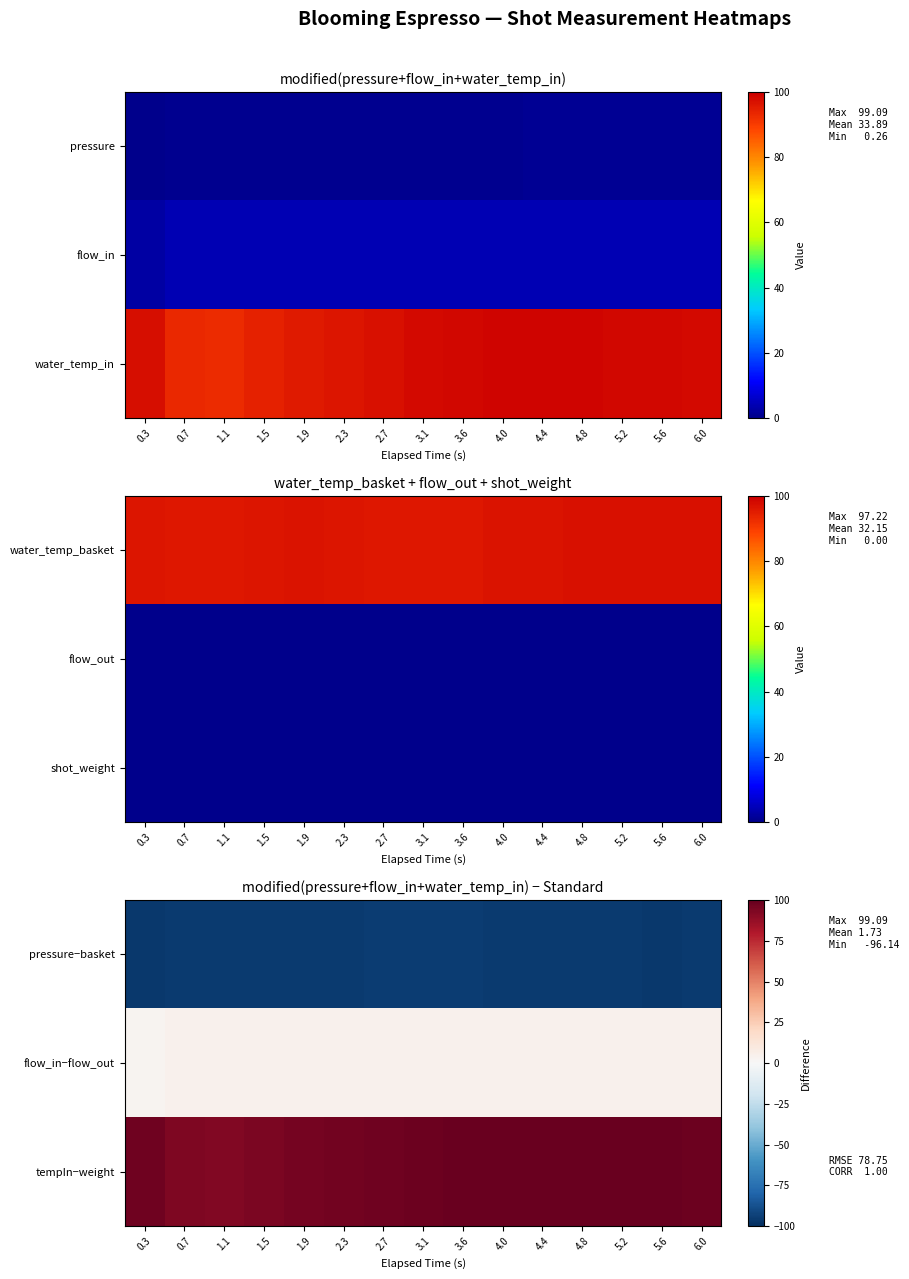

Reading right to left, list all the values displayed in this chart.

pressure−basket: 6.0=-96.0	5.6=-96.1	5.2=-96.1	4.8=-96.1	4.4=-96.0	4.0=-95.7	3.6=-95.3	3.1=-95.1	2.7=-95.2	2.3=-95.7	1.9=-96.0	1.5=-95.7	1.1=-95.5	0.7=-95.6	0.3=-96.1
flow_in−flow_out: 6.0=4.0	5.6=4.0	5.2=4.0	4.8=4.0	4.4=4.0	4.0=4.0	3.6=4.0	3.1=4.0	2.7=4.0	2.3=4.0	1.9=4.0	1.5=4.0	1.1=4.0	0.7=3.9	0.3=2.6
tempIn−weight: 6.0=98.1	5.6=98.5	5.2=98.7	4.8=99.1	4.4=99.0	4.0=99.0	3.6=98.5	3.1=98.1	2.7=97.2	2.3=96.4	1.9=95.3	1.5=94.2	1.1=92.9	0.7=93.2	0.3=97.5